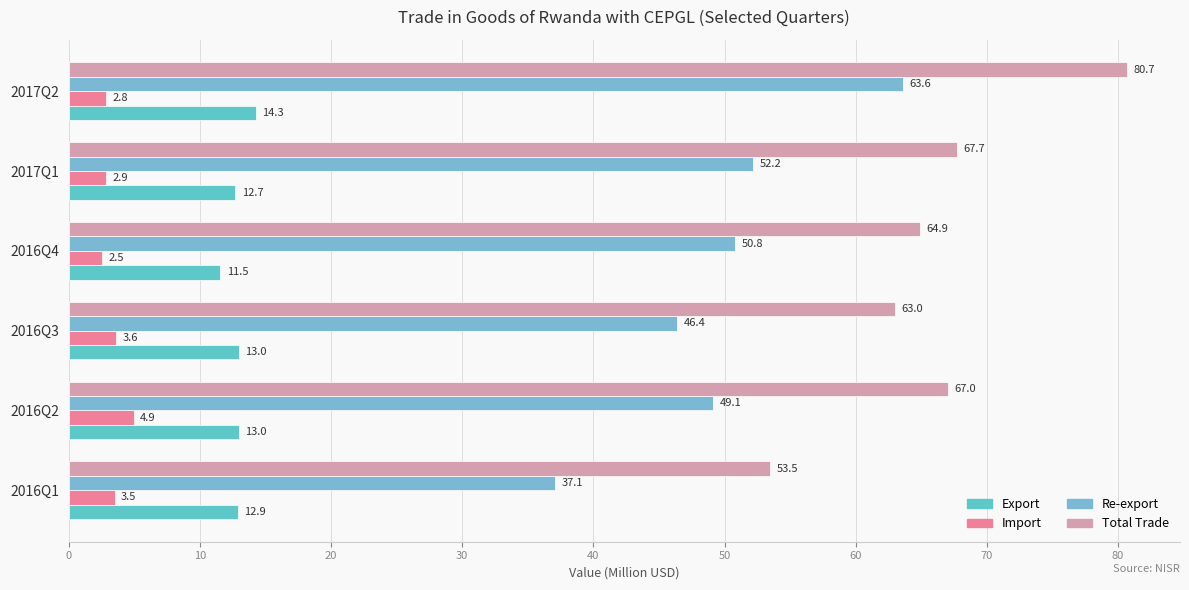

How many data points in Export are above 12?

5